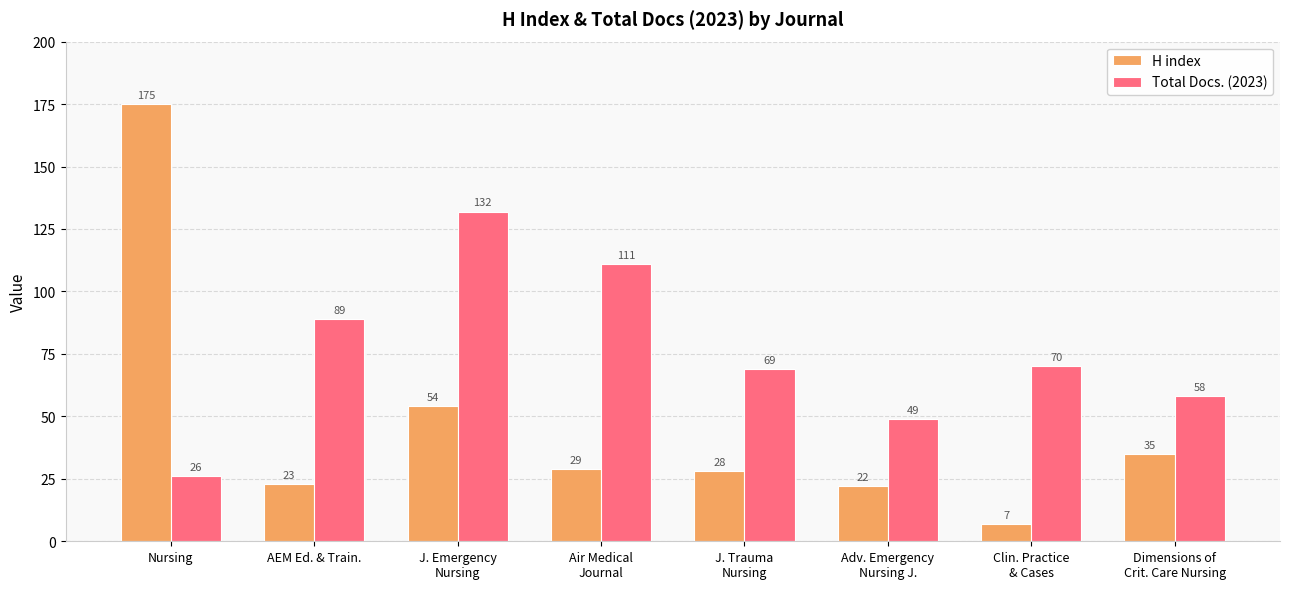

The value of Total Docs. (2023) at Nursing is 26. True or false?

True